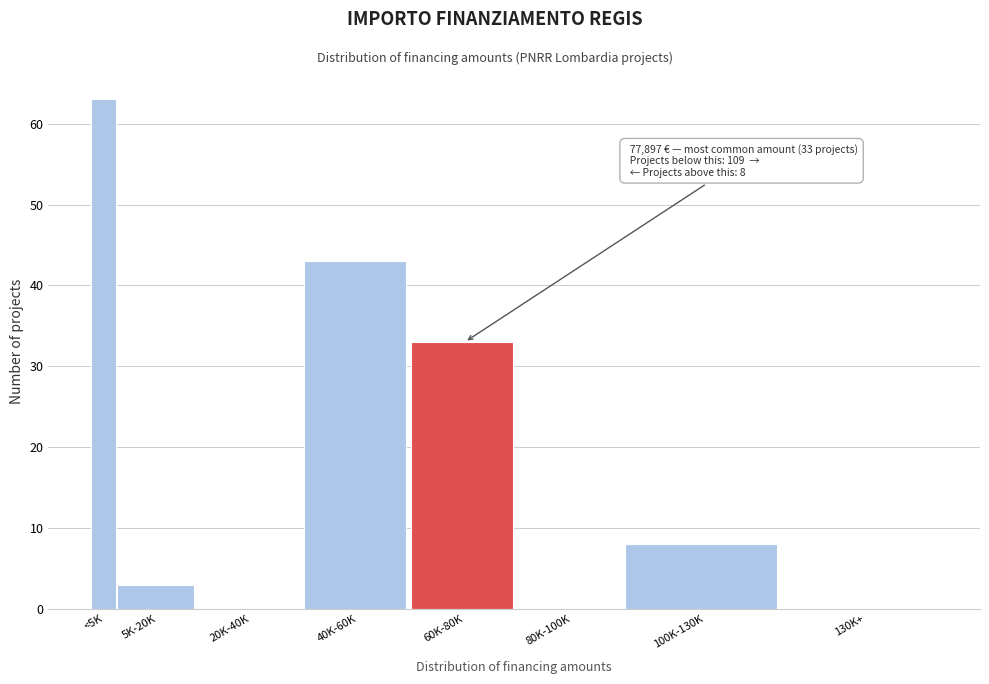

Reading left to right, what are all the values shown in this chart?

<5K=63	5K-20K=3	20K-40K=0	40K-60K=43	60K-80K=33	80K-100K=0	100K-130K=8	130K+=0